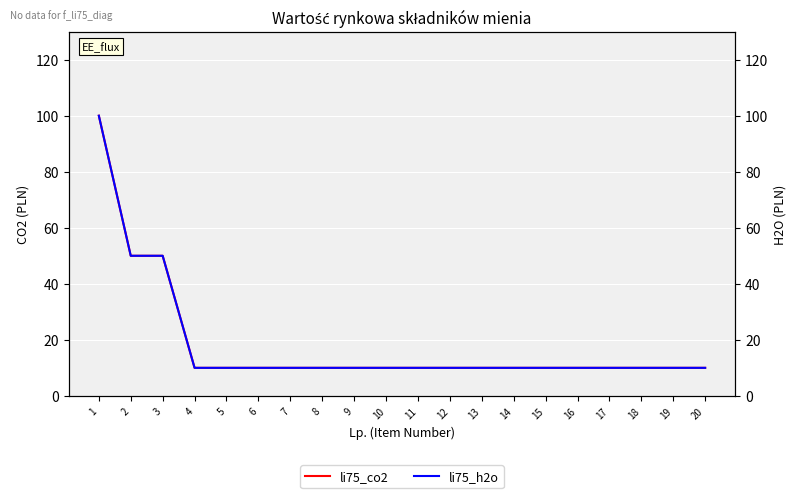

Reading left to right, transcribe all the data shown in this chart.

li75_co2: 1=100	2=50	3=50	4=10	5=10	6=10	7=10	8=10	9=10	10=10	11=10	12=10	13=10	14=10	15=10	16=10	17=10	18=10	19=10	20=10
li75_h2o: 1=100	2=50	3=50	4=10	5=10	6=10	7=10	8=10	9=10	10=10	11=10	12=10	13=10	14=10	15=10	16=10	17=10	18=10	19=10	20=10